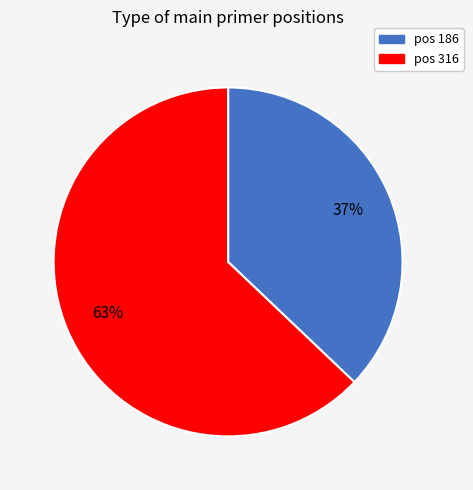

Combined, do pos 316 and pos 186 account for over 50%?

Yes